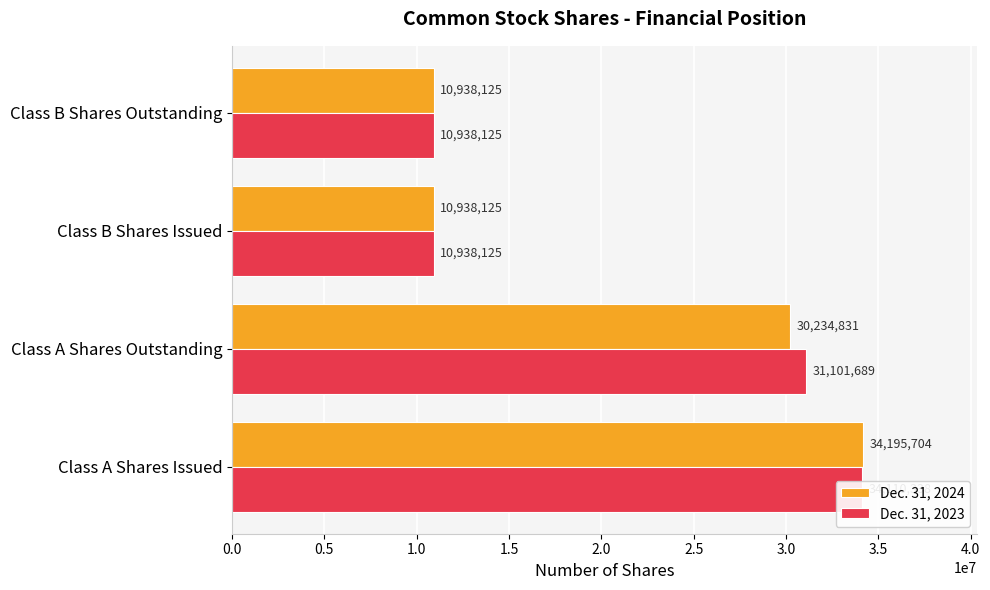

Reading right to left, what are all the values shown in this chart?

Dec. 31, 2024: 10938125	10938125	30234831	34195704
Dec. 31, 2023: 10938125	10938125	31101689	34110338